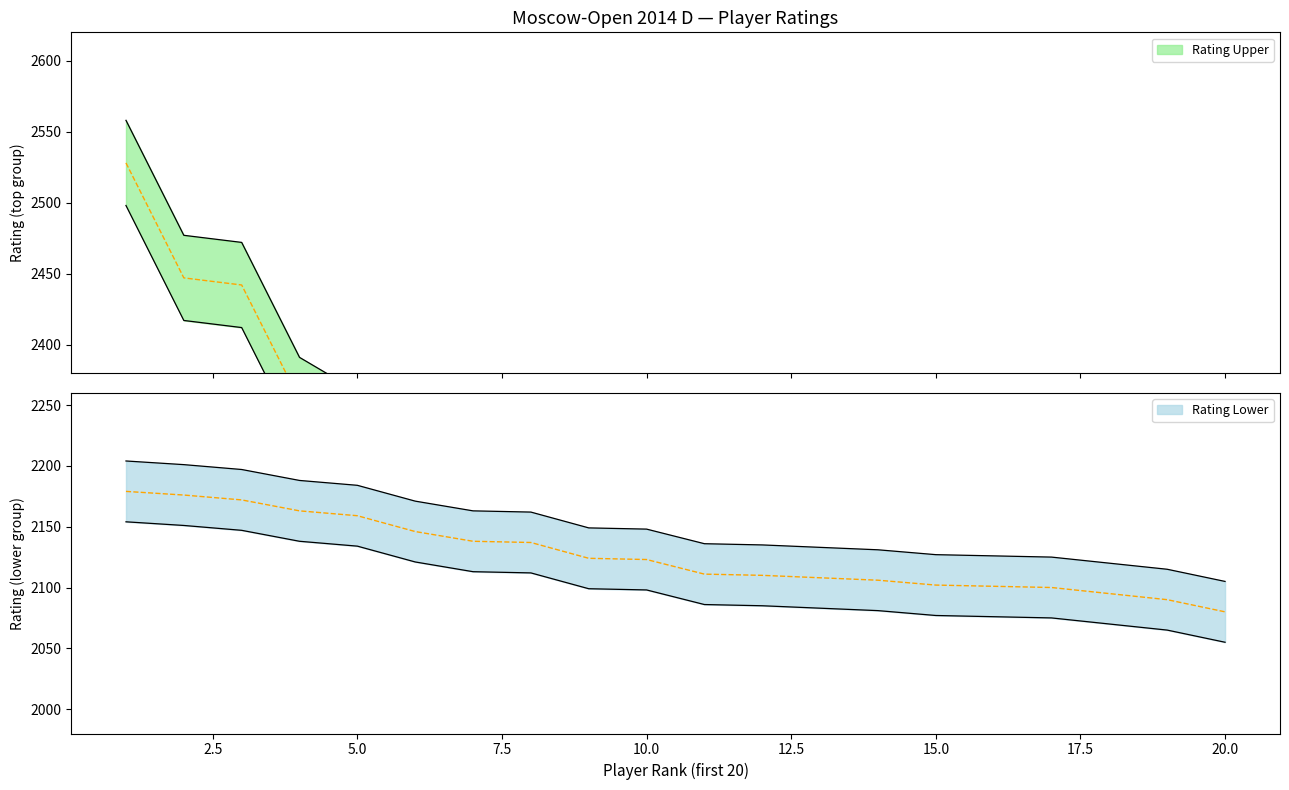

Reading right to left, what are all the values shown in this chart?

Rating Upper: 2210	2221	2223	2249	2278	2280	2285	2292	2300	2304	2308	2312	2353	2357	2361	2367	2391	2472	2477	2558
Rating Lower: 2105	2115	2120	2125	2126	2127	2131	2133	2135	2136	2148	2149	2162	2163	2171	2184	2188	2197	2201	2204